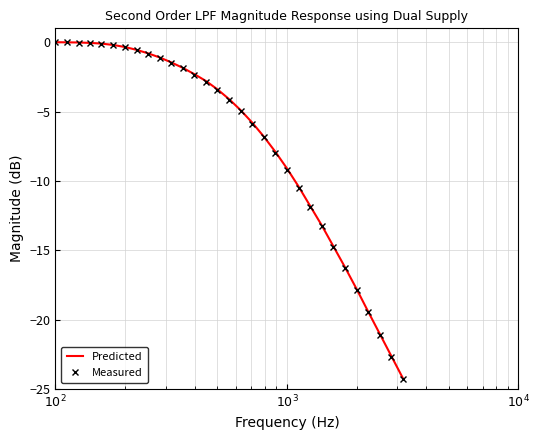

Which series has the widest spread of values?

Measured